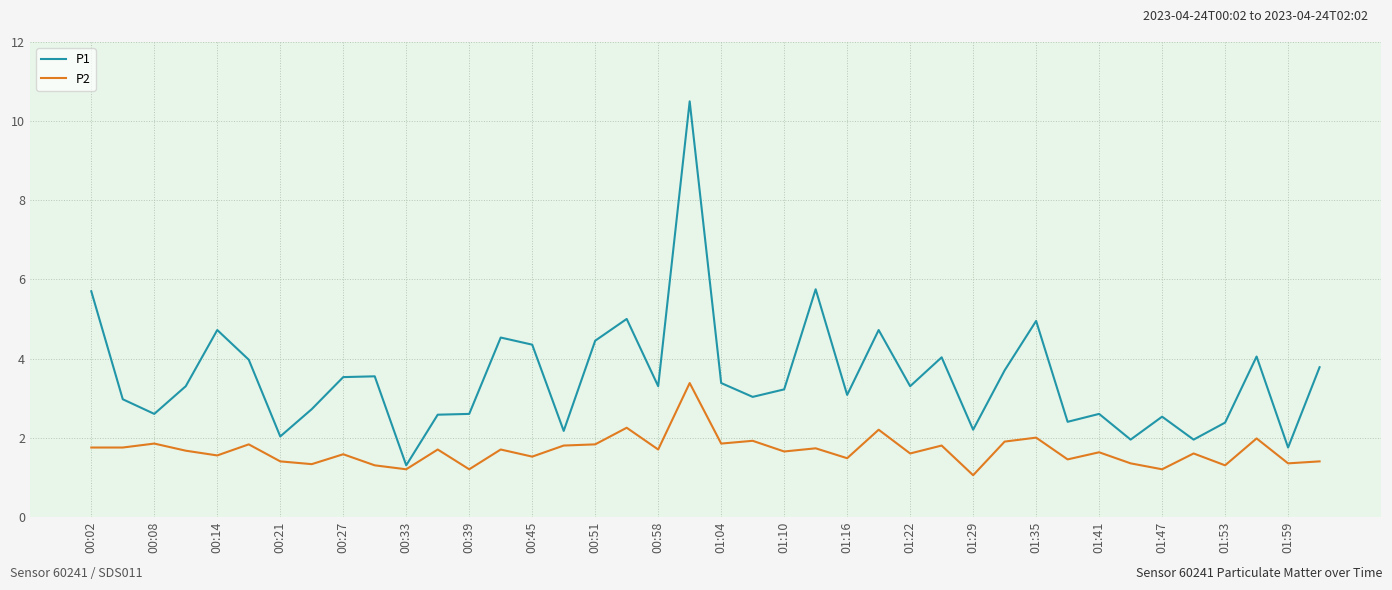

What is the minimum value for P2?

1.1